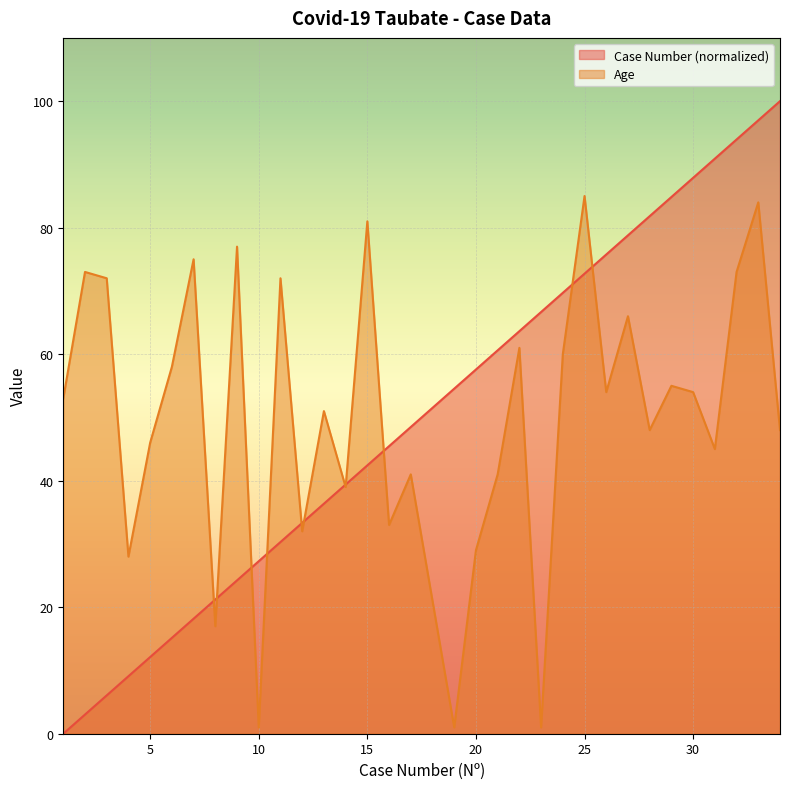

Is the value of Case Number at 27 greater than the value of Age at 1?

Yes